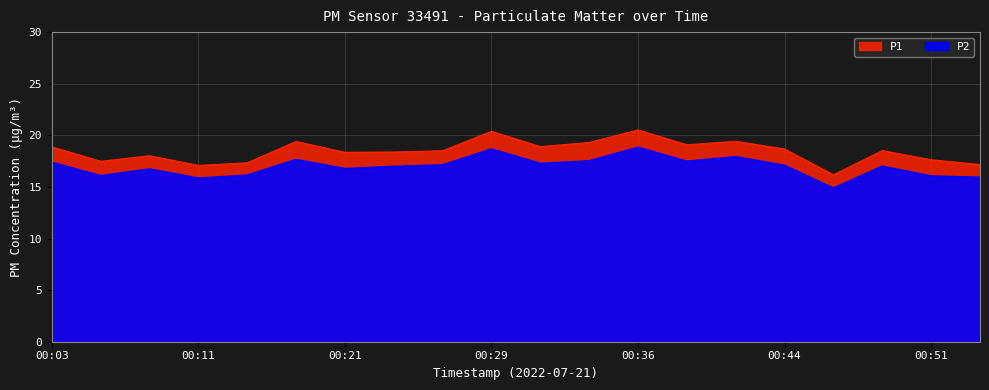

True or false: P2 and P1 intersect in this chart.

False